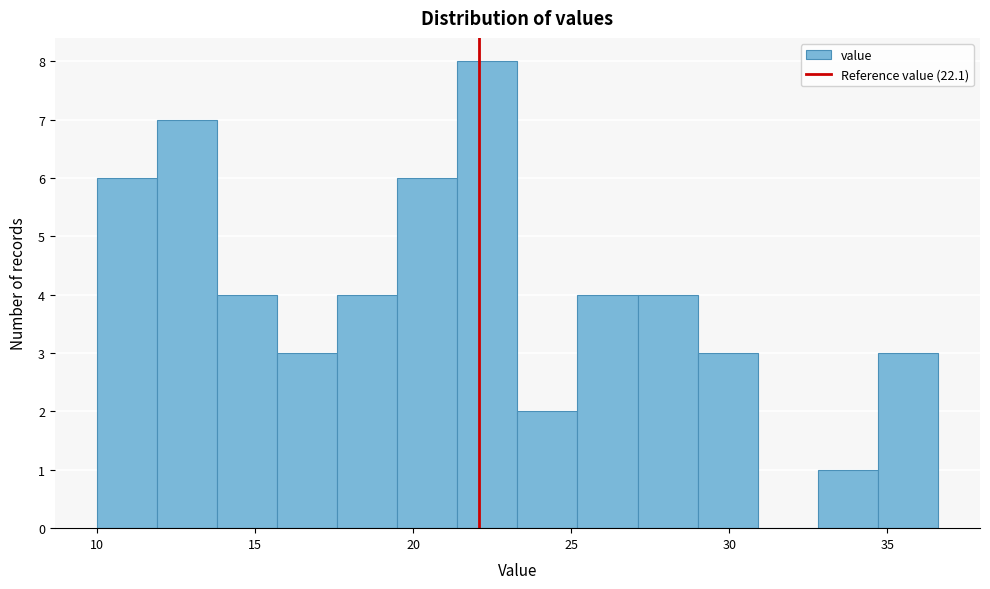

Read against the x-axis, roughly where is the centre of the tallest bar?

22.5